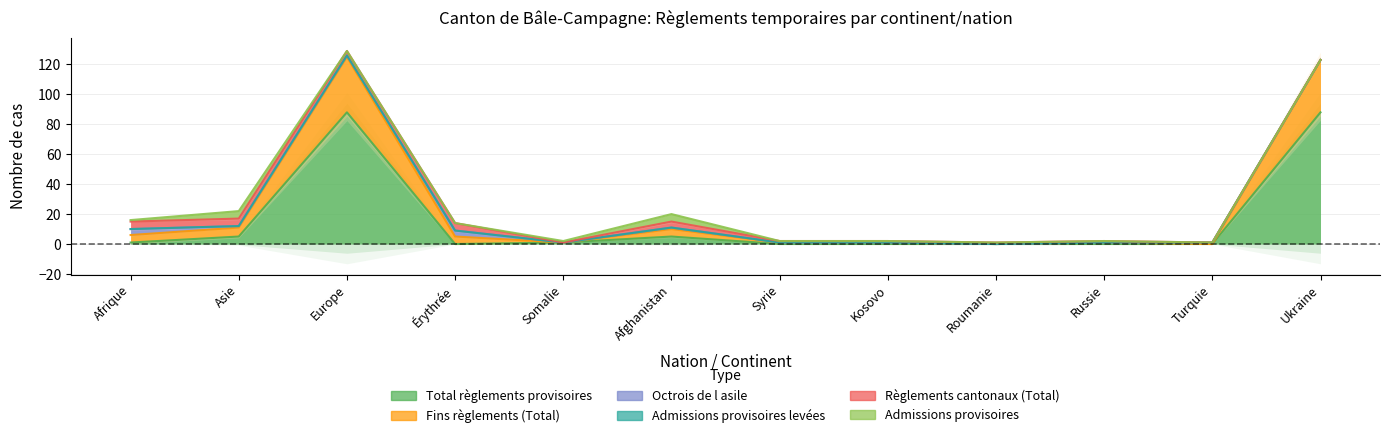

Which series has the largest total across all categories?

Total règlements provisoires